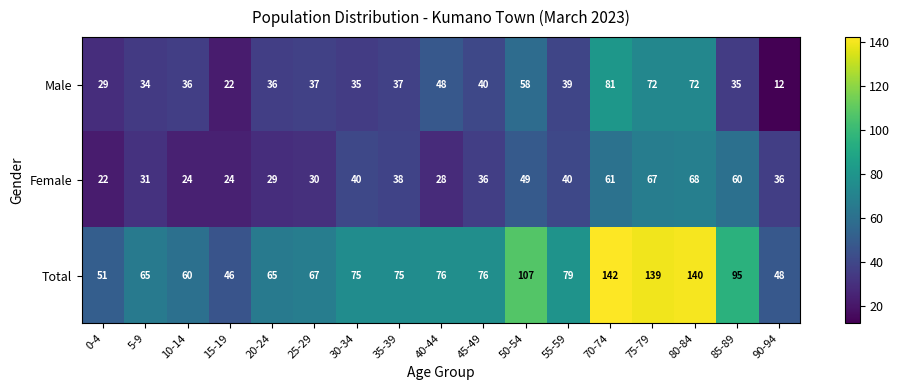

The Male series shows 12 at 90-94. True or false?

True